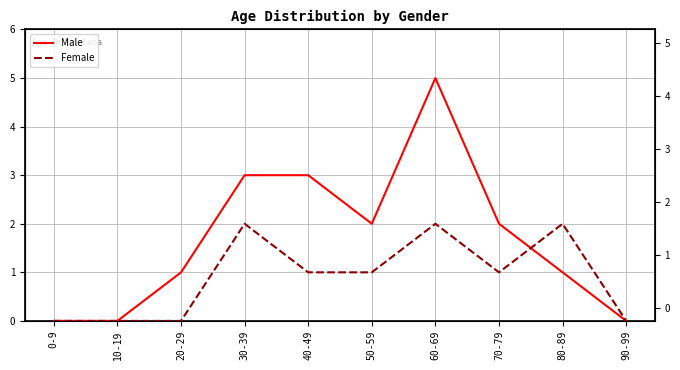

What is the highest value of the Male series?

5